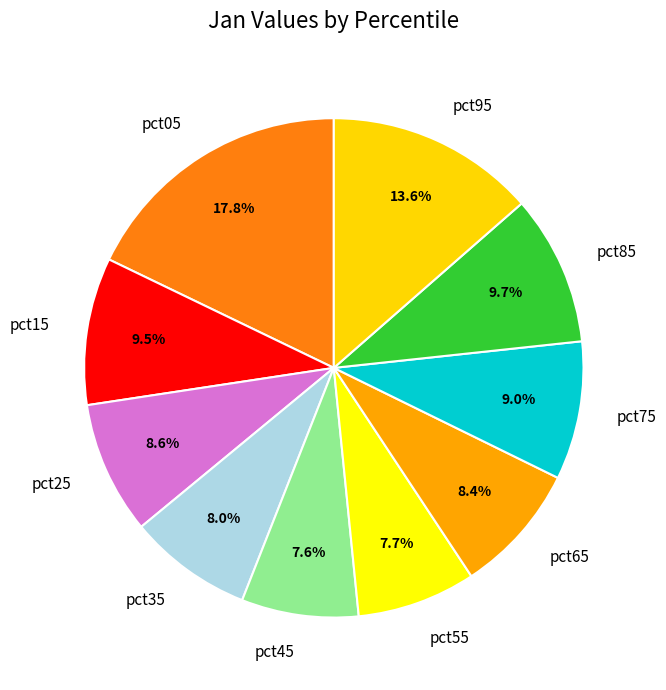

Does any single category account for the majority?

No